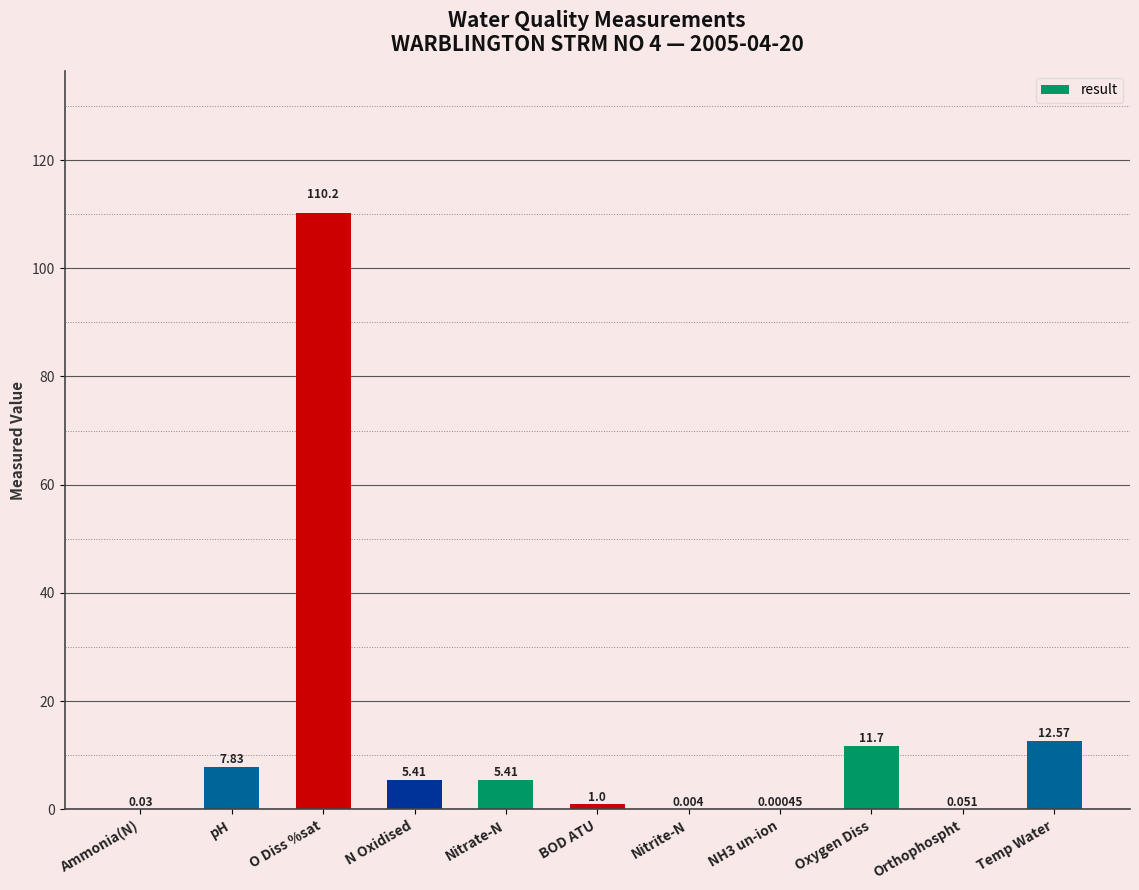

Which label corresponds to the largest value in the chart?

O Diss %sat